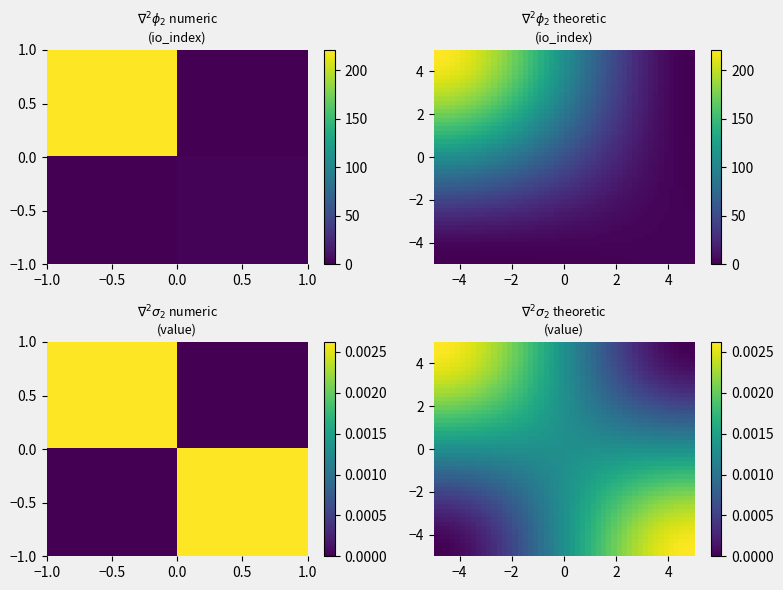

Count the number of categories in the chart.

2